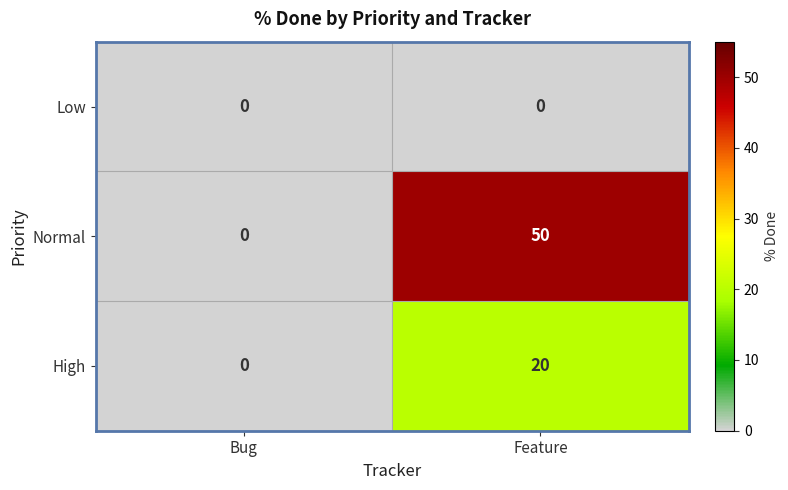

What is the spread (max minus min) of values at Feature?

50